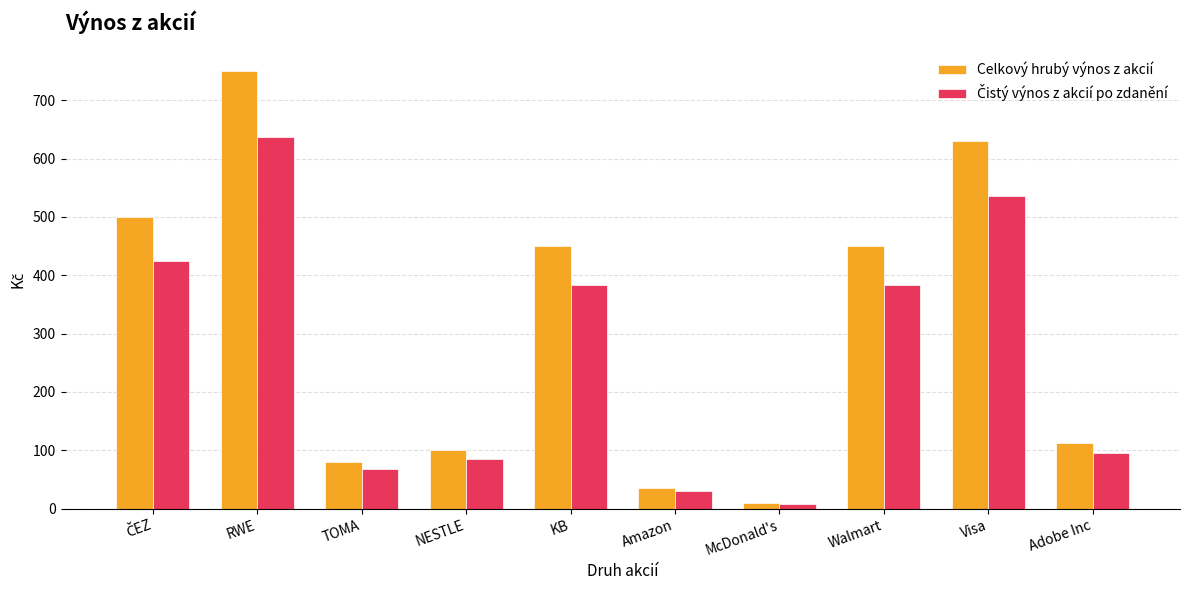

What is the label of the 4th bar from the left?

NESTLE